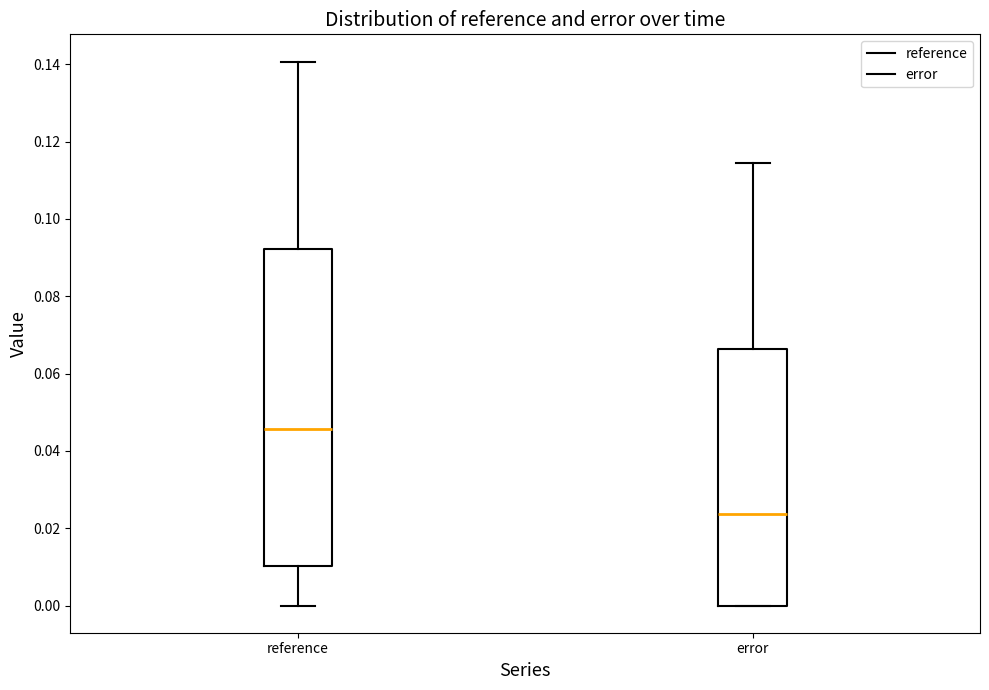

Reading left to right, read every box against the y-axis: the position of its median line, the range the box covers, and the ends of its whiskers. The values are not printed on the chart, so give them approximately, as read against the axis.

reference: median 0.046, box 0.010 to 0.092, whiskers 0.000 to 0.140
error: median 0.024, box 0.000 to 0.066, whiskers 0.000 to 0.114